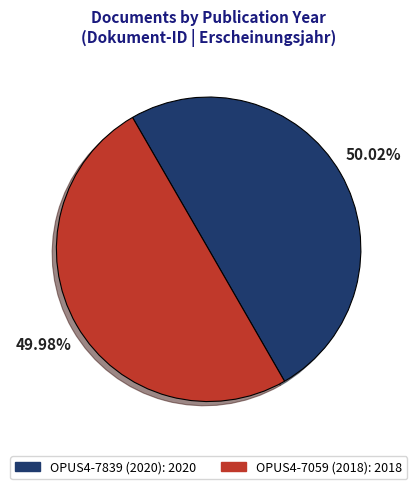

Is there any slice that represents more than half of the pie?

Yes